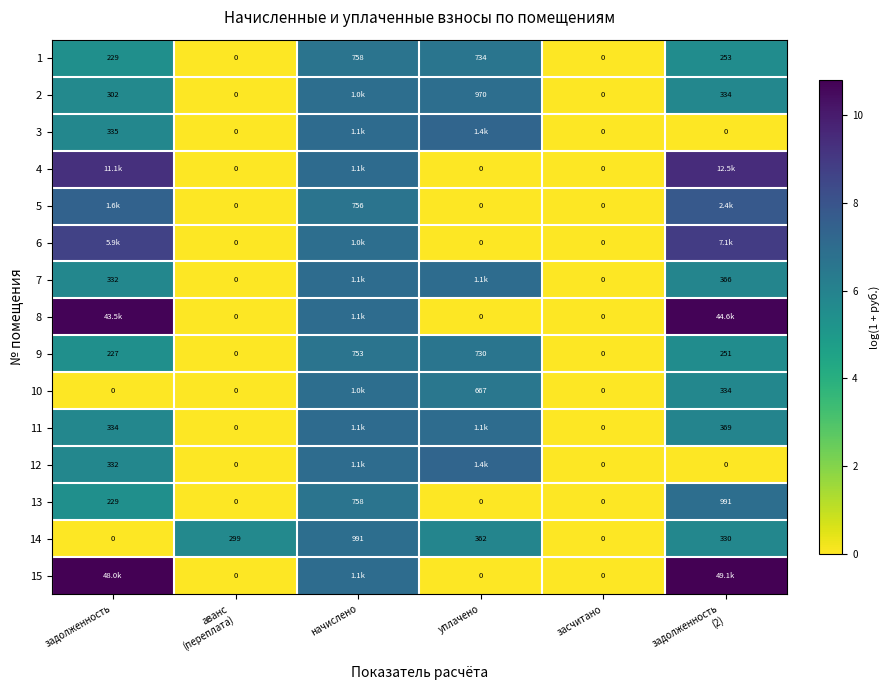

At which category is the sum across all series the highest?

начислено